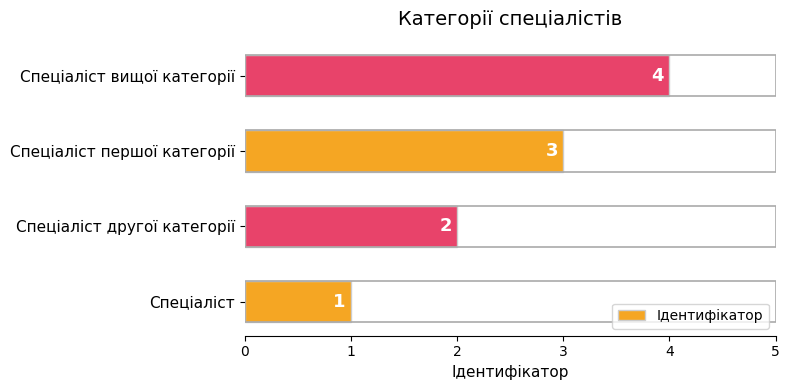

How many distinct data groups are displayed?

1